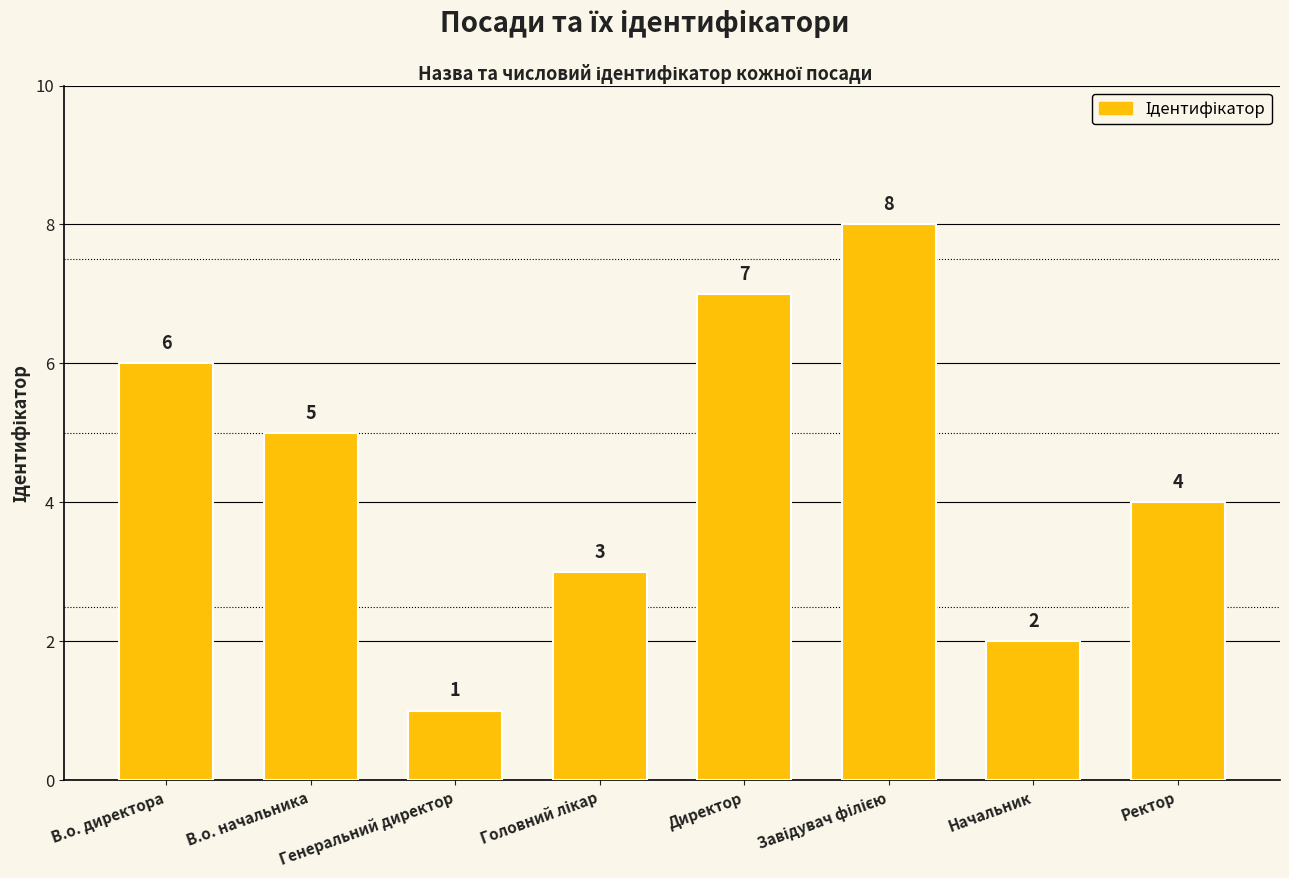

What is the sum of the values at Директор and Начальник?

9